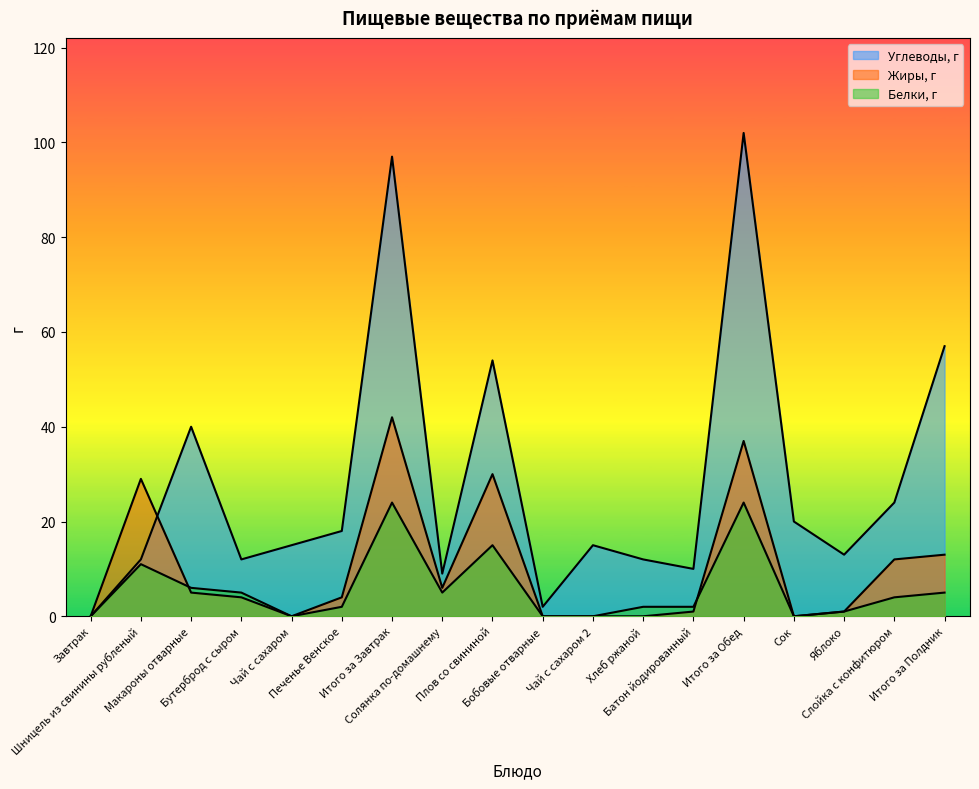

Which series has the largest range (max minus min)?

Углеводы, г